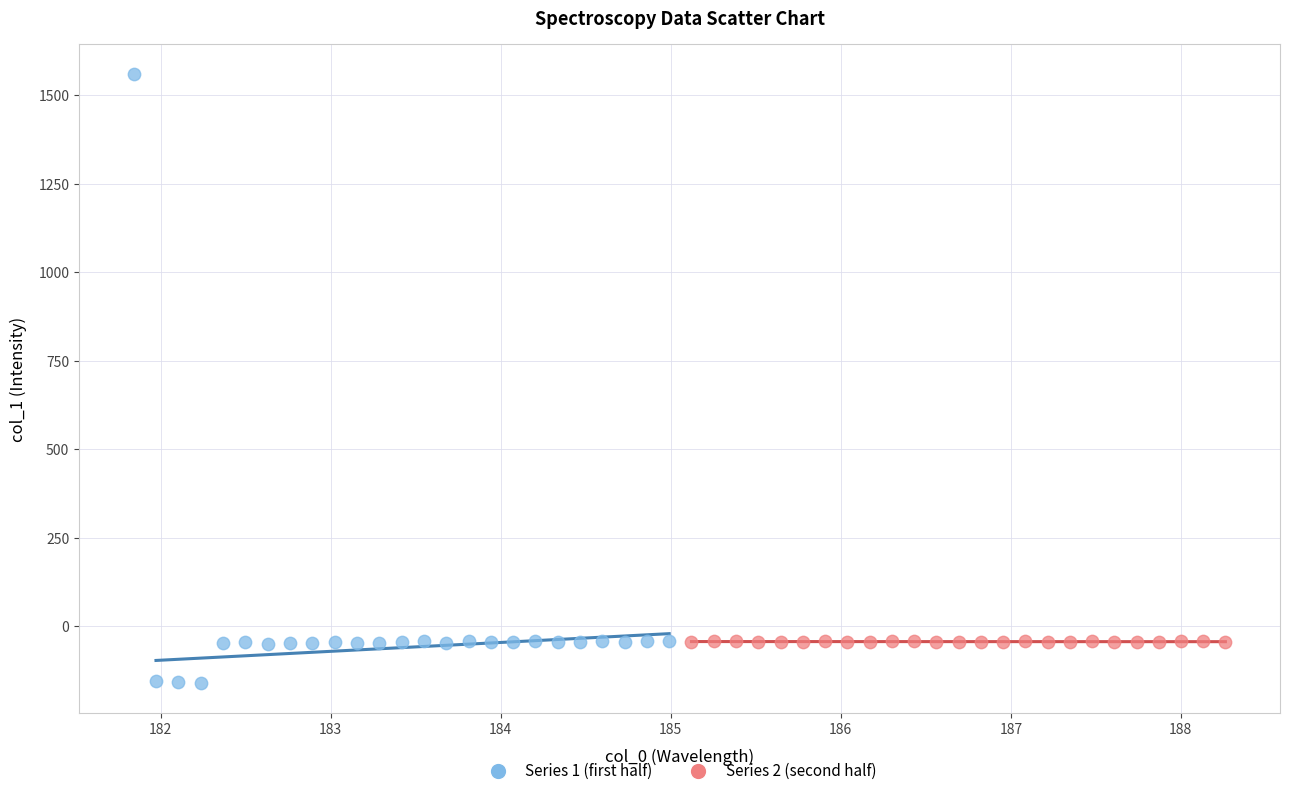

Which series reaches the maximum Y coordinate?

Series 1 (first half)